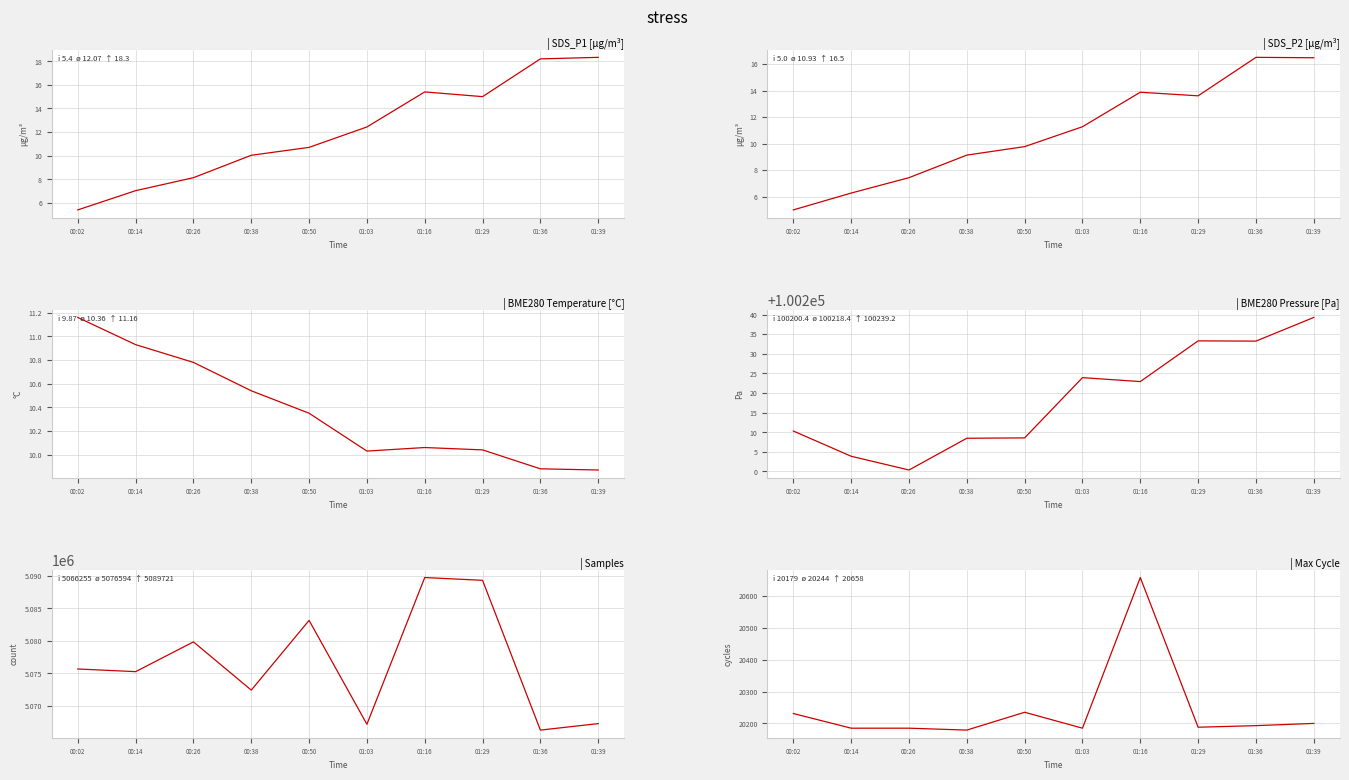

At how many categories does at least one series exceed 4139665?

10